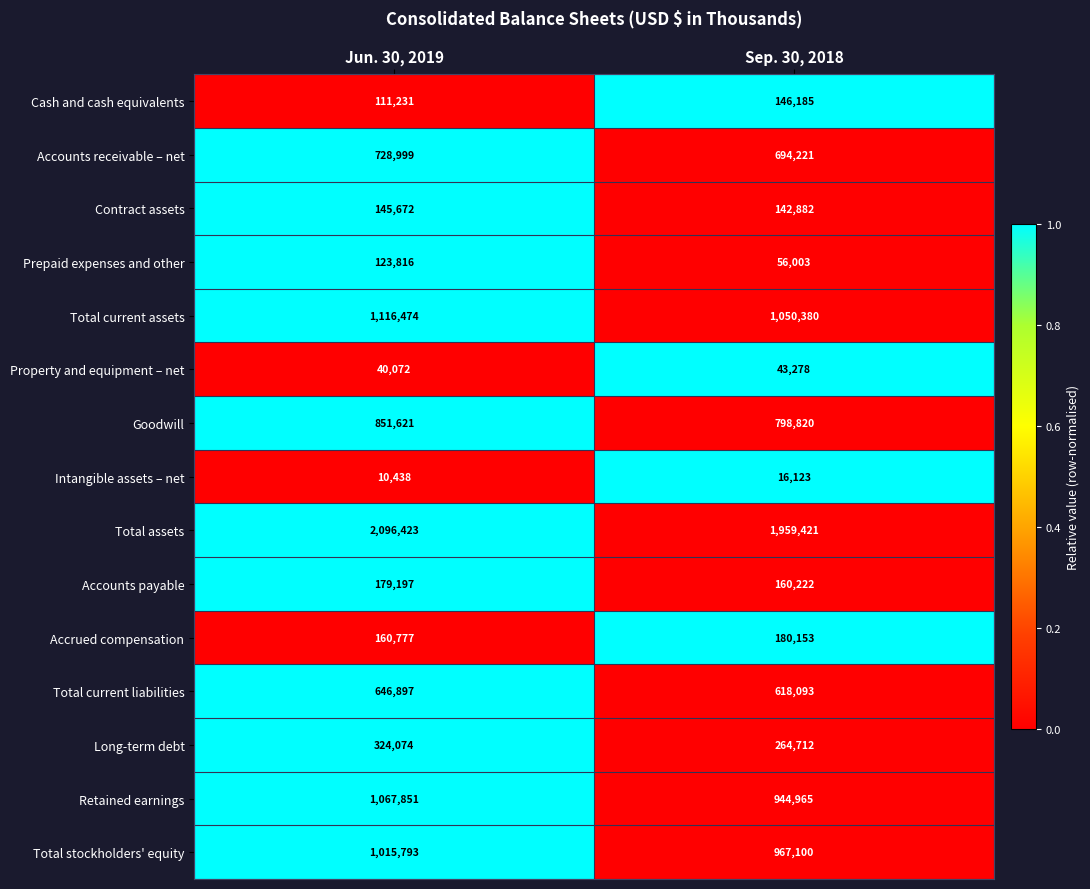

List the labels in order of Total stockholders' equity value, smallest first.

Sep. 30, 2018, Jun. 30, 2019